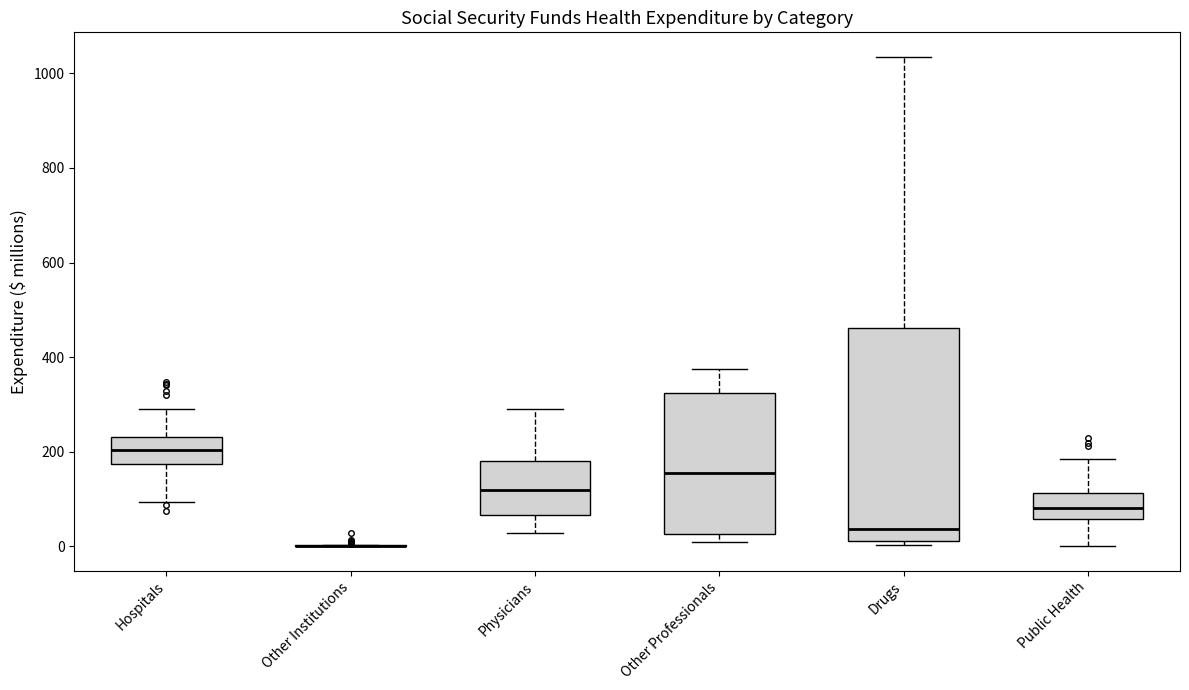

Reading left to right, read every box against the y-axis: the position of its median line, the range the box covers, and the ends of its whiskers. The values are not printed on the chart, so give them approximately, as read against the axis.

Hospitals: median 200, box 180 to 240, whiskers 100 to 300
Other Institutions: box collapsed to a line at 0, whiskers 0 to 0
Physicians: median 120, box 60 to 180, whiskers 20 to 300
Other Professionals: median 160, box 20 to 320, whiskers 0 to 380
Drugs: median 40, box 20 to 460, whiskers 0 to 1040
Public Health: median 80, box 60 to 120, whiskers 0 to 180